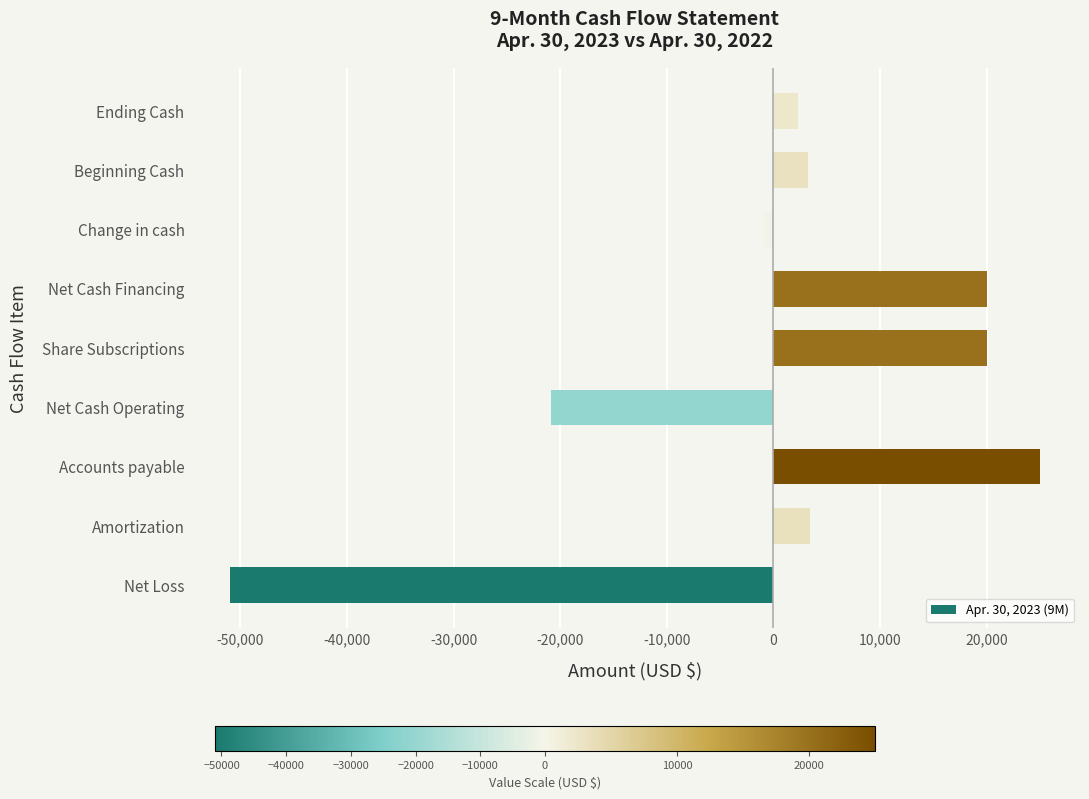

Approximately how many times larger is the value at Ending Cash compared to Amortization?

0.7